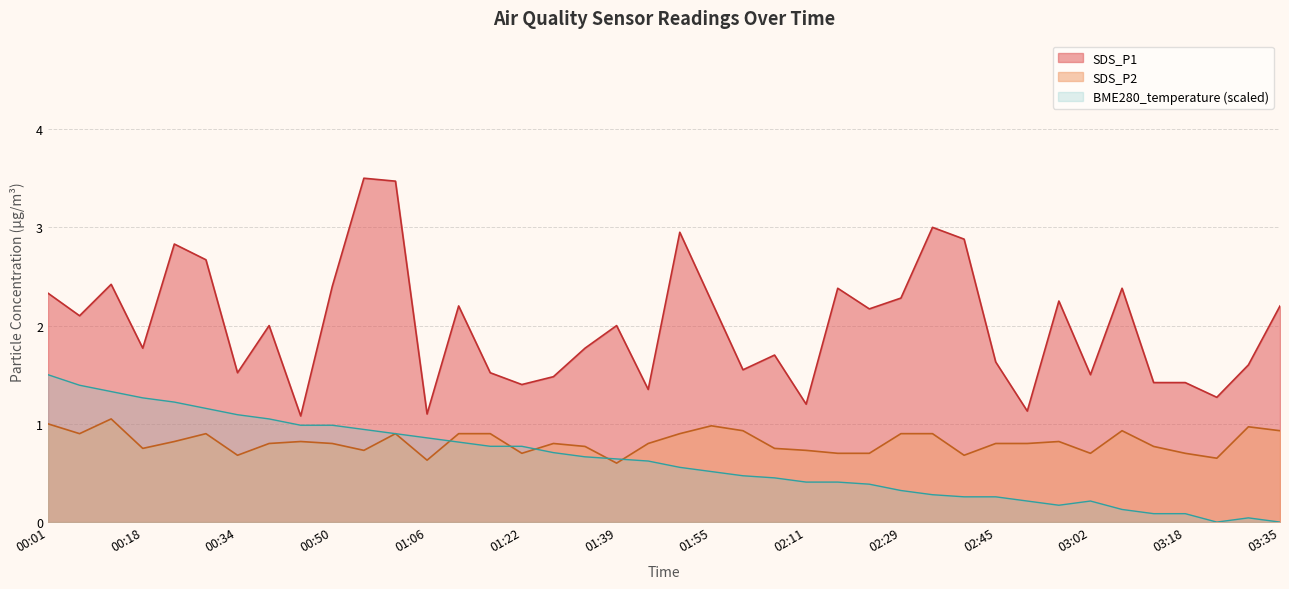

What is the label of the 37th point from the left?

03:18